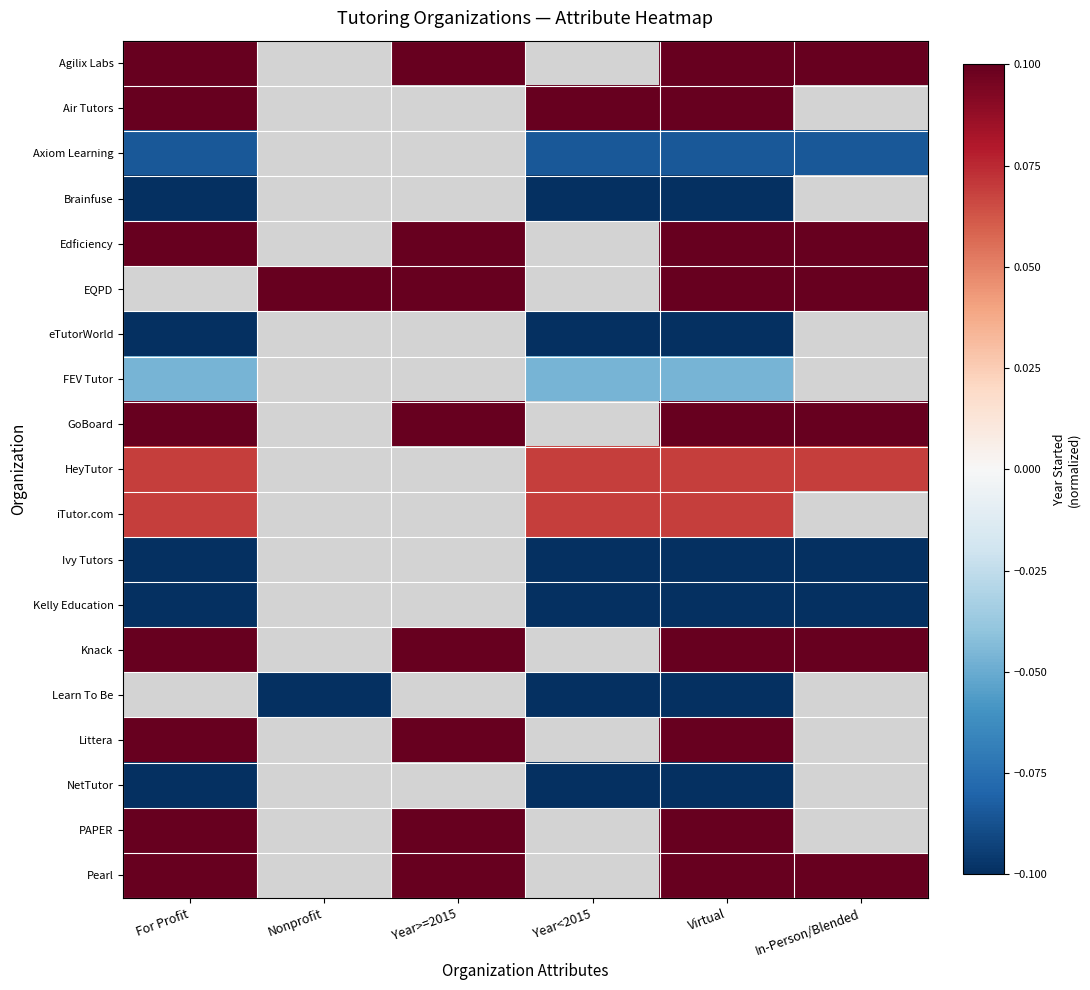

Is the value of Edficiency at Year>=2015 greater than the value of Kelly Education at Year<2015?

Yes